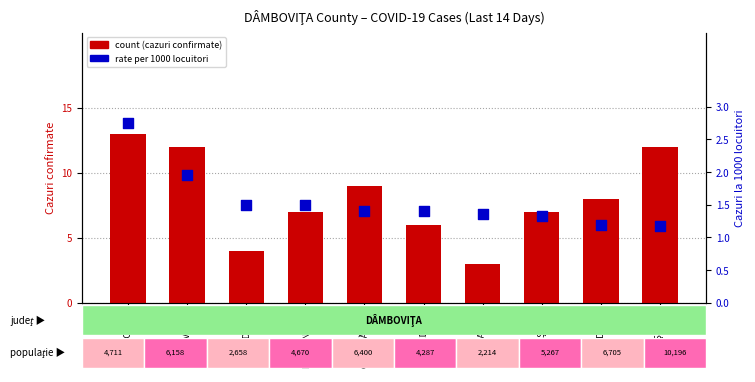

Which series has the largest Y range (max minus min)?

count